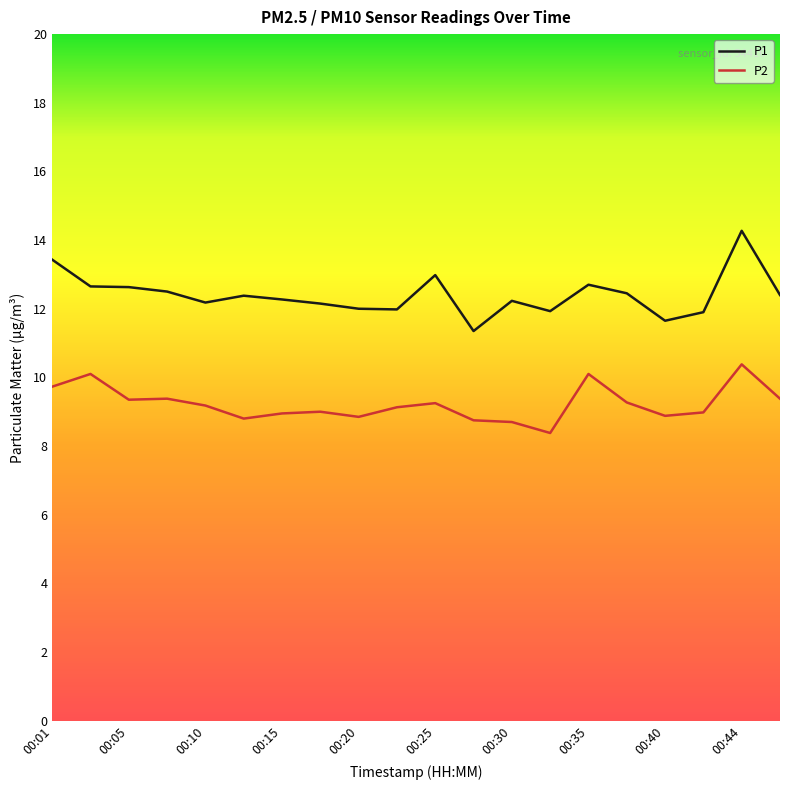

What is the greatest value displayed?

14.3